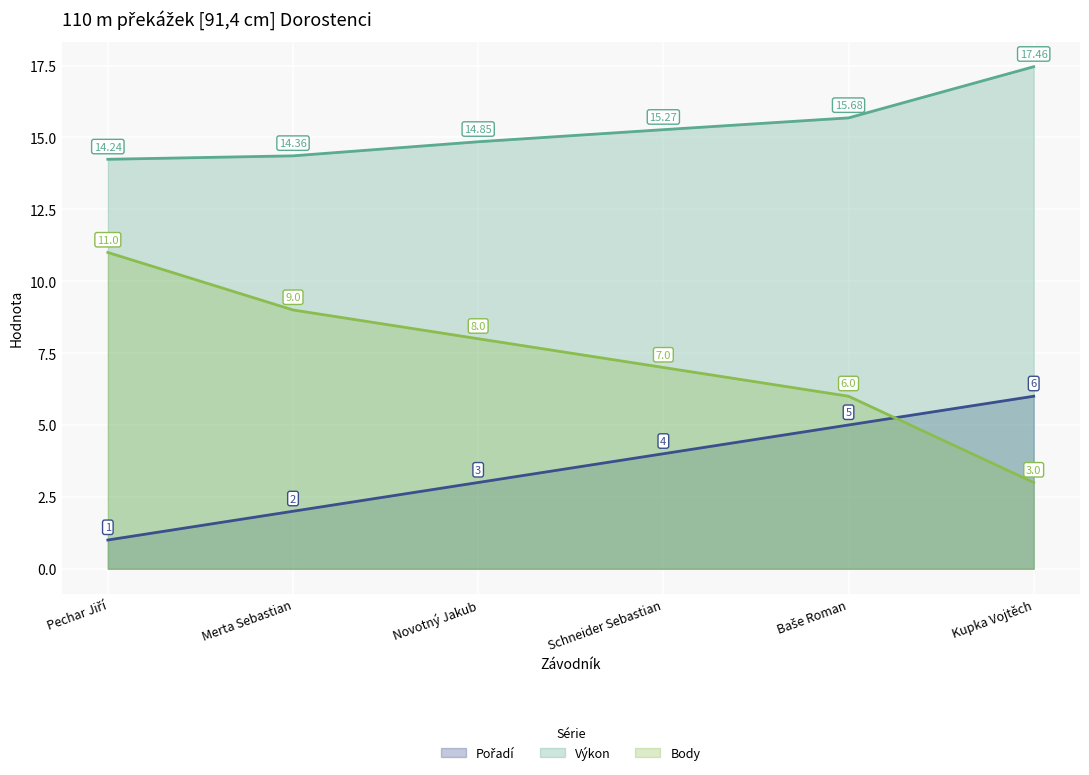

What is the maximum value for Body?

11.0